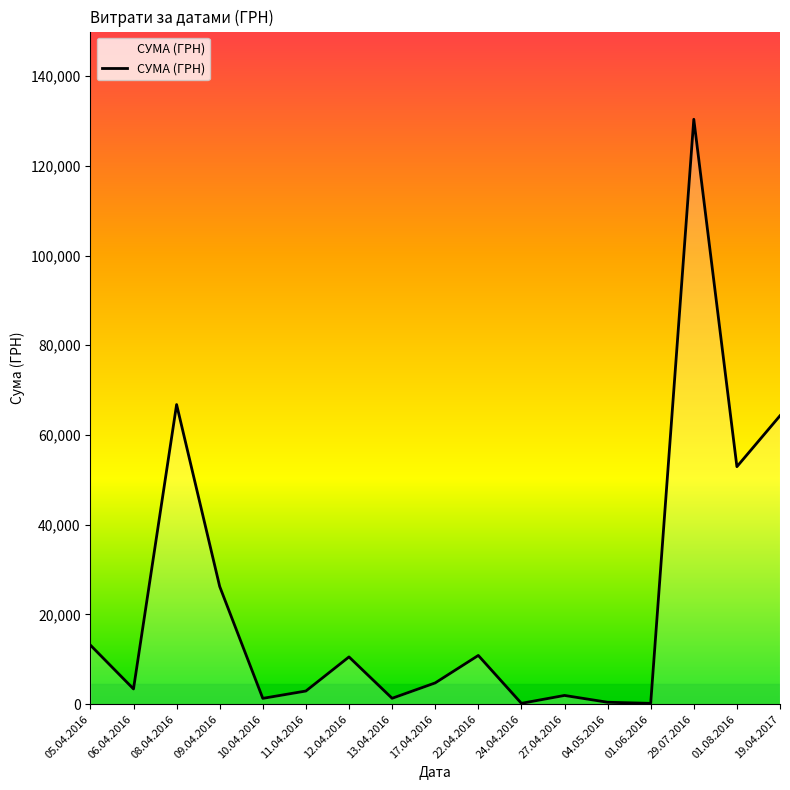

What is the greatest value displayed?

130379.7